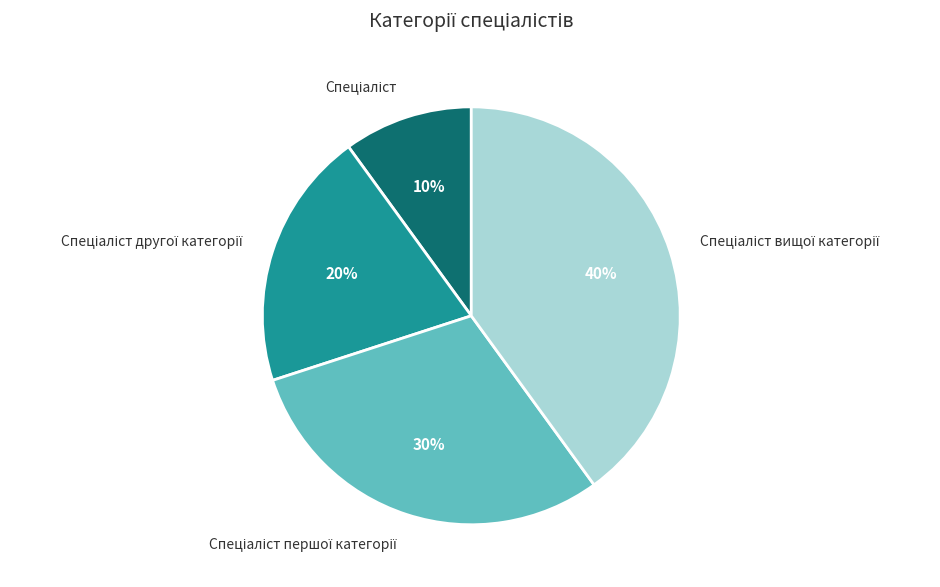

How many slices are in this pie chart?

4